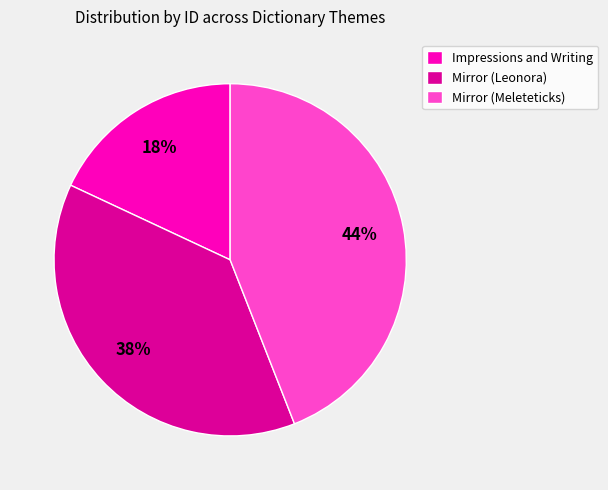

To the nearest percent, what portion does Mirror (Meleteticks) represent?

44%